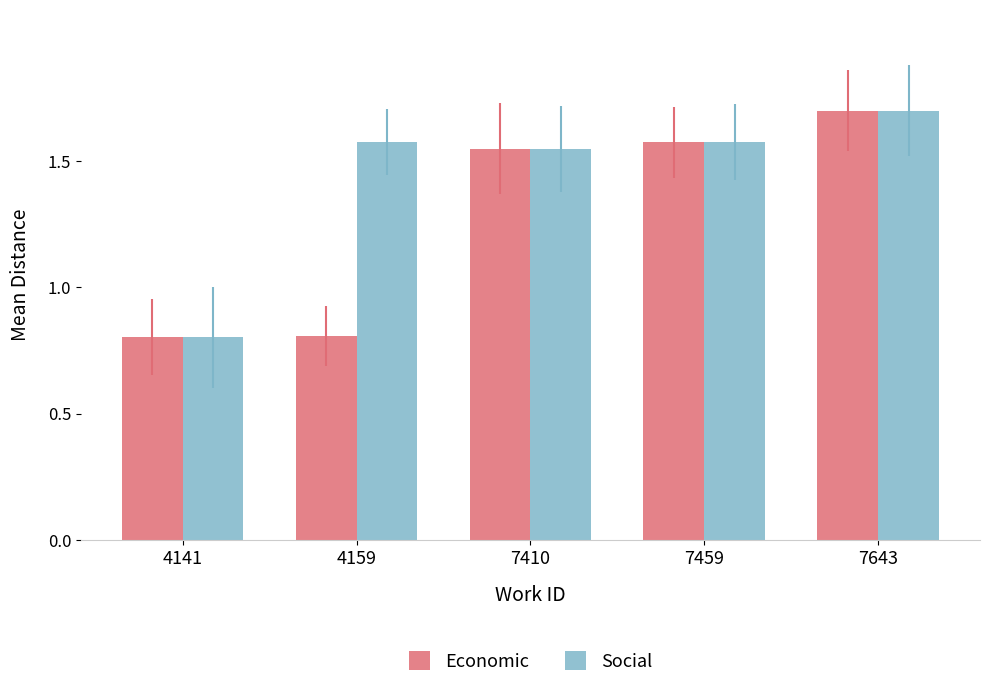

Read the Social value at 4141.

0.8